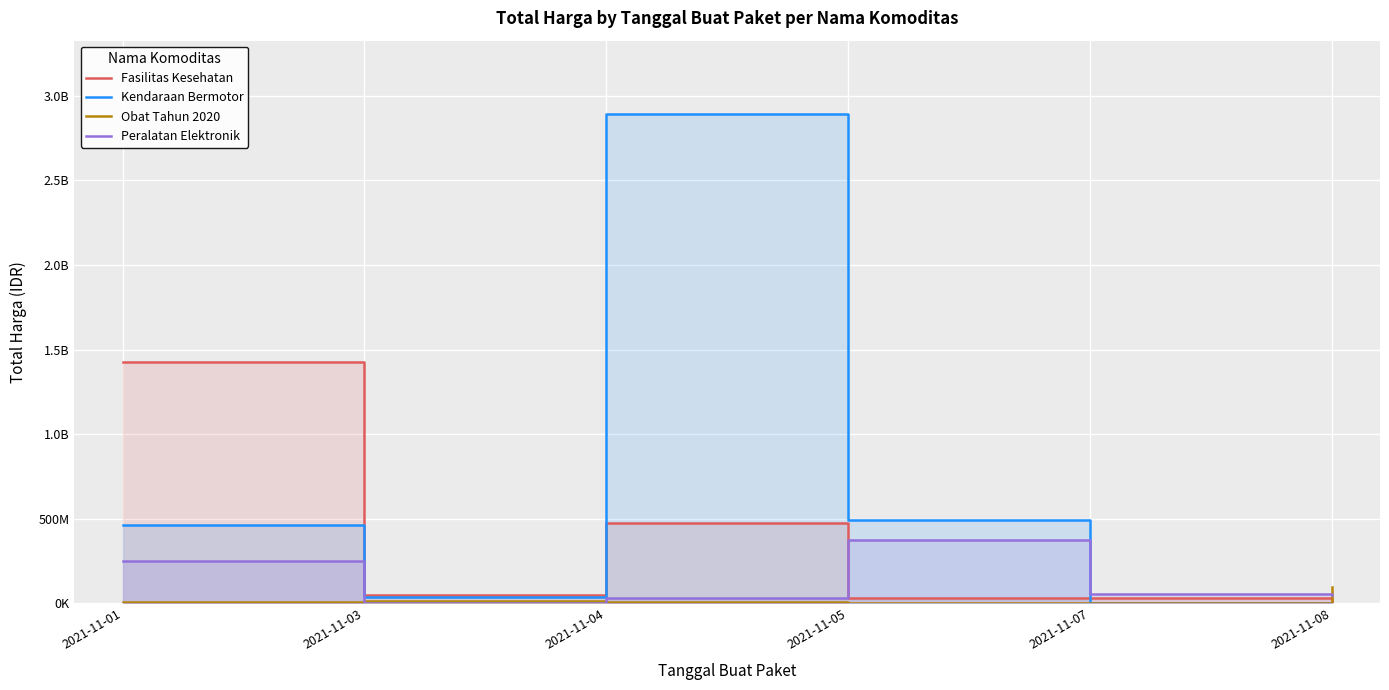

True or false: Fasilitas Kesehatan and Kendaraan Bermotor intersect in this chart.

True